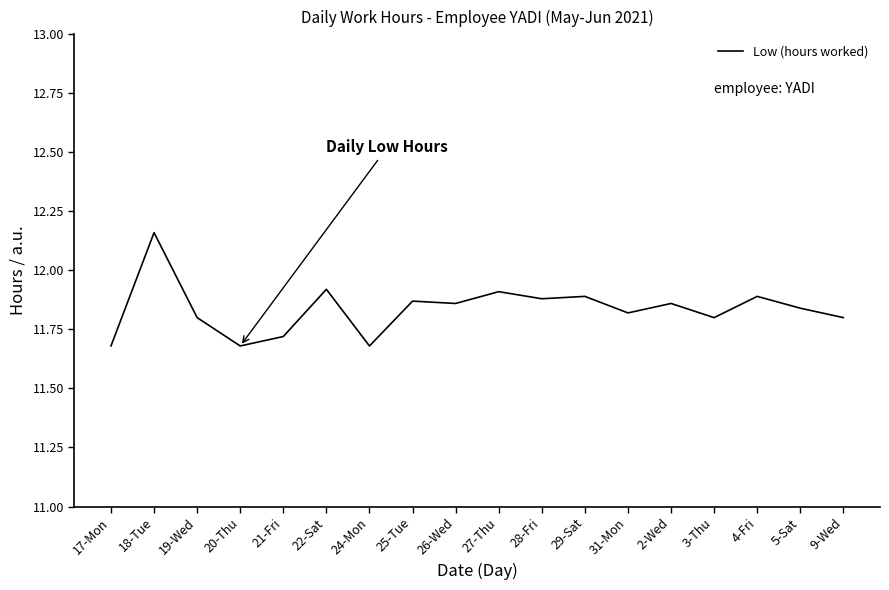

What is the difference between the maximum and minimum values?

0.5